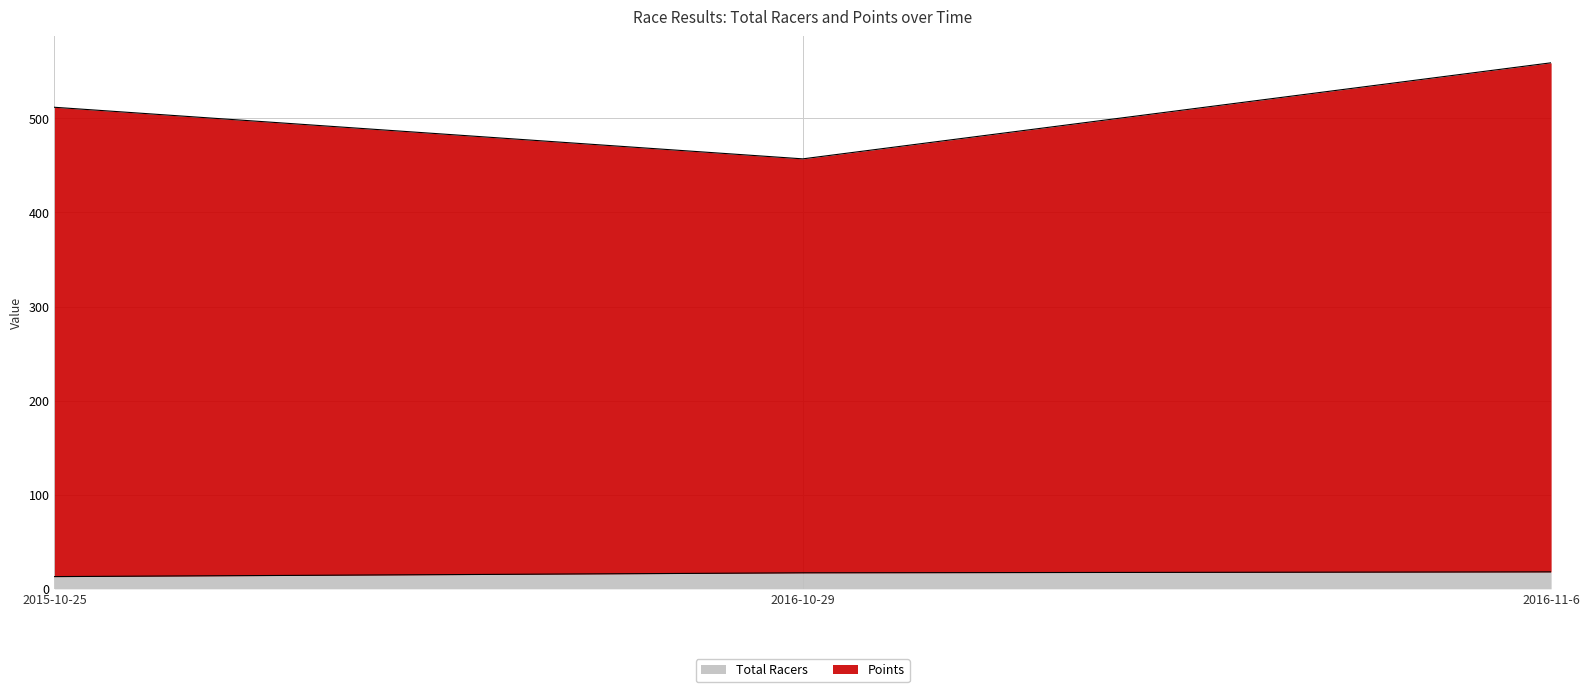

What is the difference between the highest and lowest values at 2016-10-29?

440.0